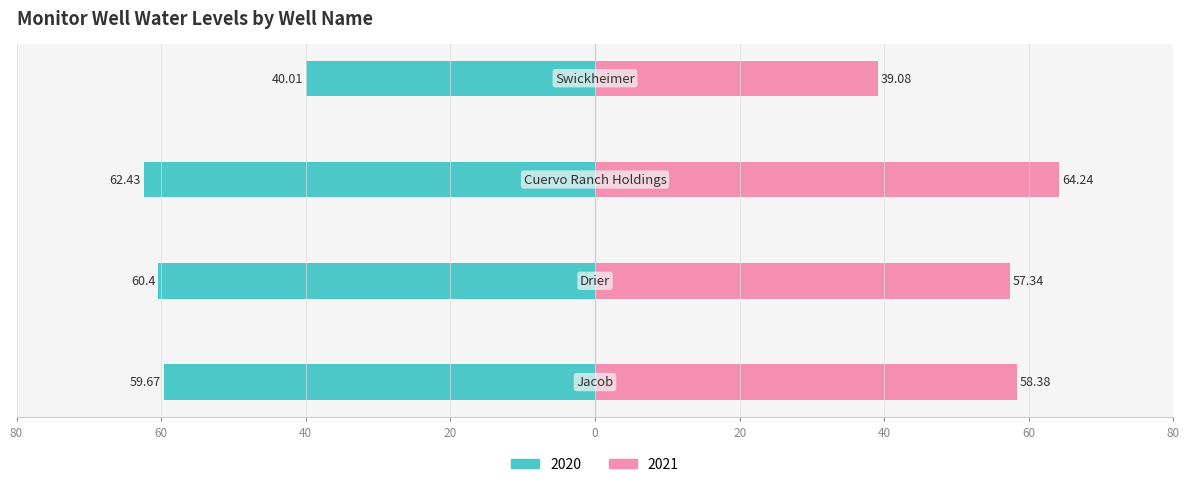

Reading left to right, list all the values displayed in this chart.

2020: Jacob=-59.7	Drier=-60.4	Cuervo Ranch Holdings=-62.4	Swickheimer=-40.0
2021: Jacob=58.4	Drier=57.3	Cuervo Ranch Holdings=64.2	Swickheimer=39.1